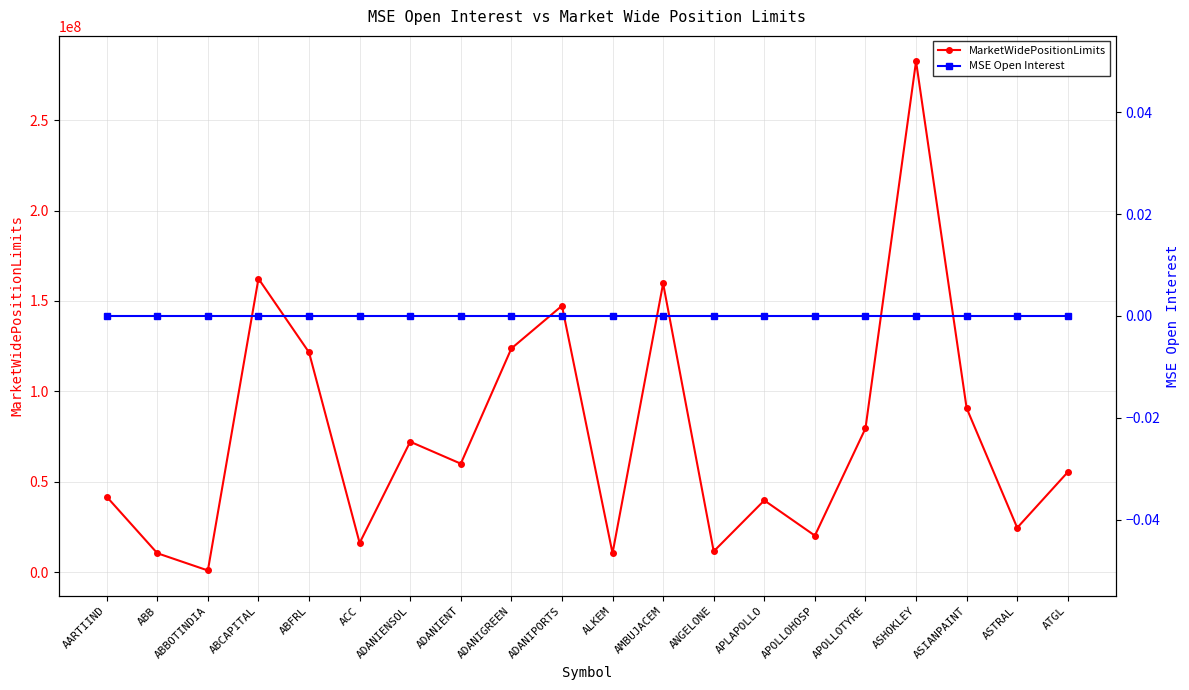

How many values in the MarketWidePositionLimits series exceed 60081955?

9